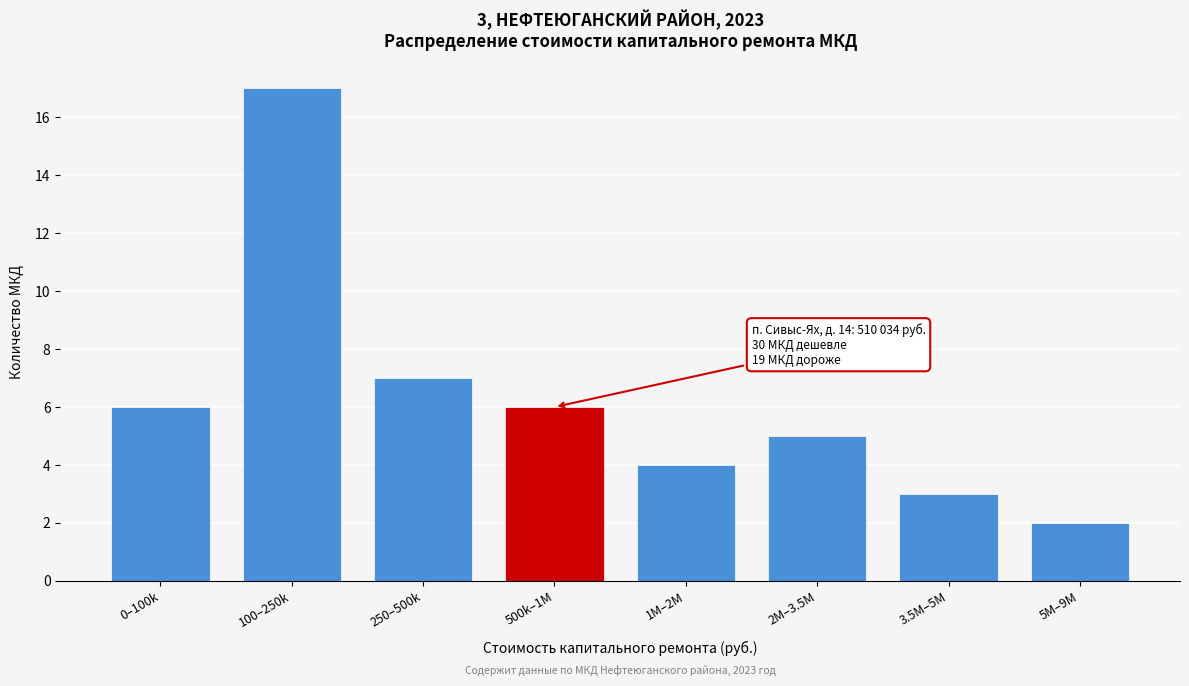

Reading right to left, list all the values displayed in this chart.

5M–9M=2	3.5M–5M=3	2M–3.5M=5	1M–2M=4	500k–1M=6	250–500k=7	100–250k=17	0–100k=6